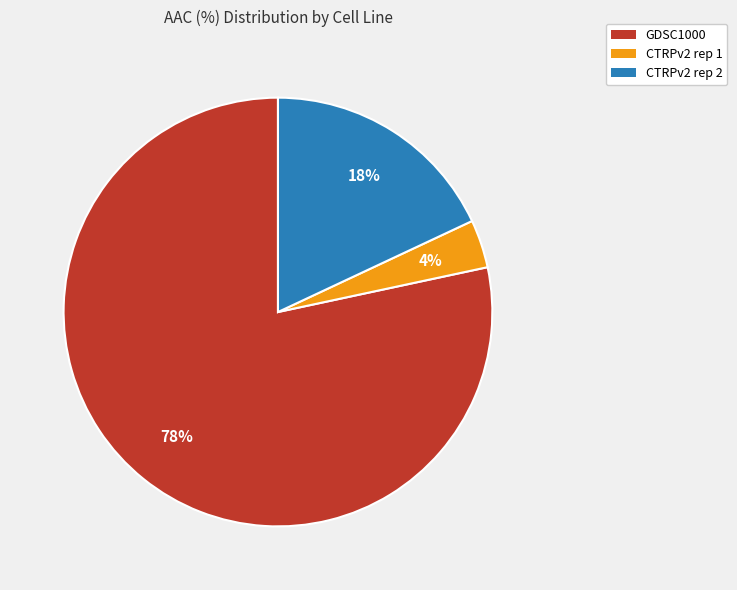

How many slices are in this pie chart?

3